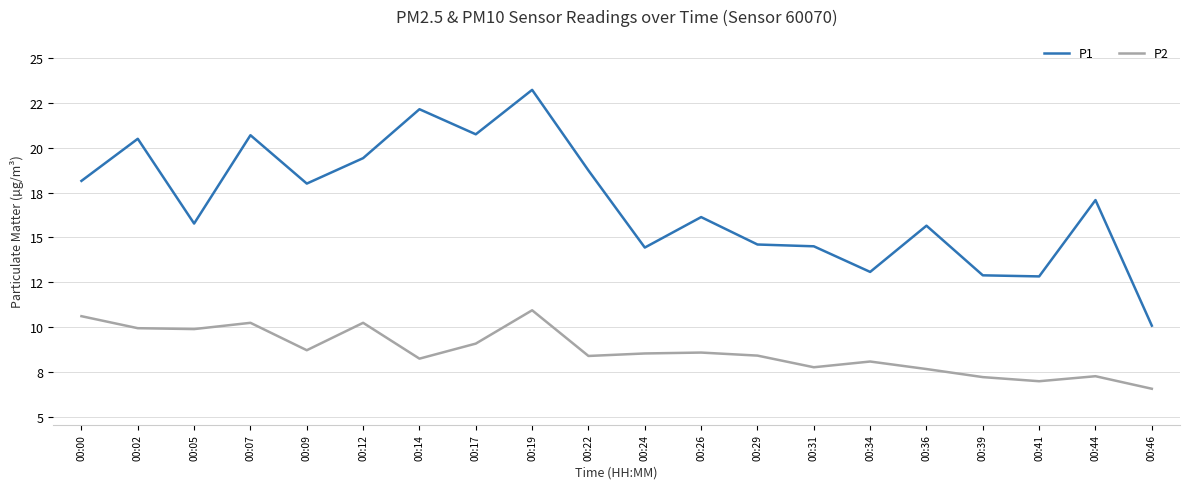

What is the maximum value for P1?

23.2